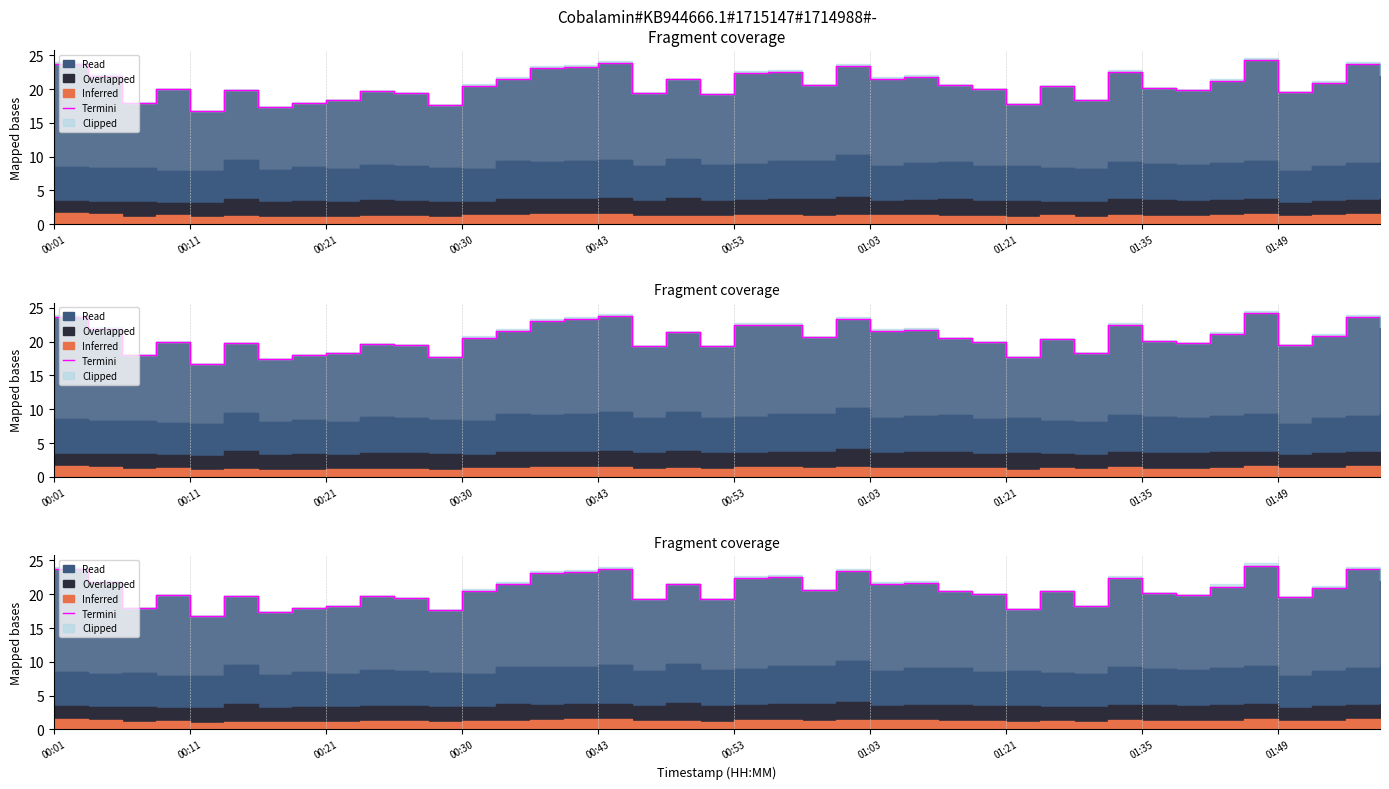

What is the minimum value shown in the chart?

16.7